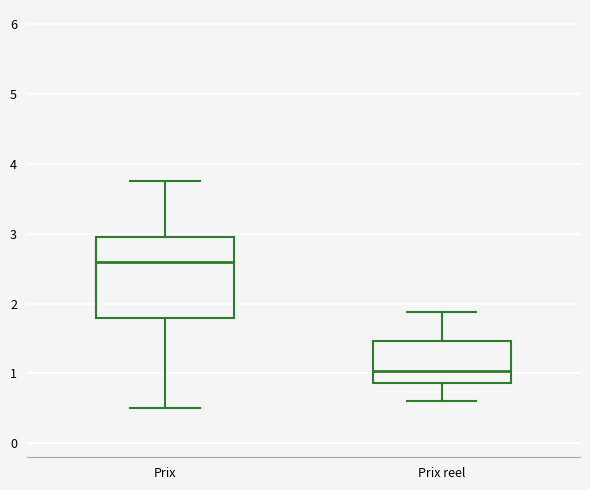

Which box is the tallest, from its lower edge to its upper edge?

Prix